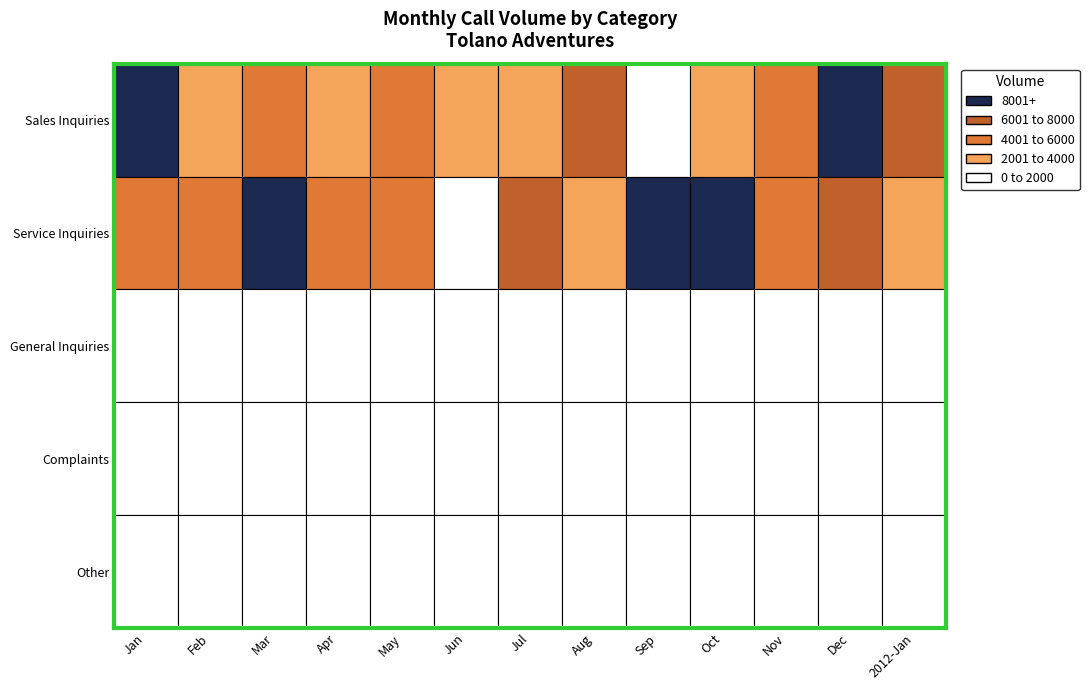

Rank the series at General Inquiries from lowest to highest value.

Mar, Dec, Nov, Apr, Jul, 2012-Jan, Feb, Sep, May, Jan, Aug, Oct, Jun